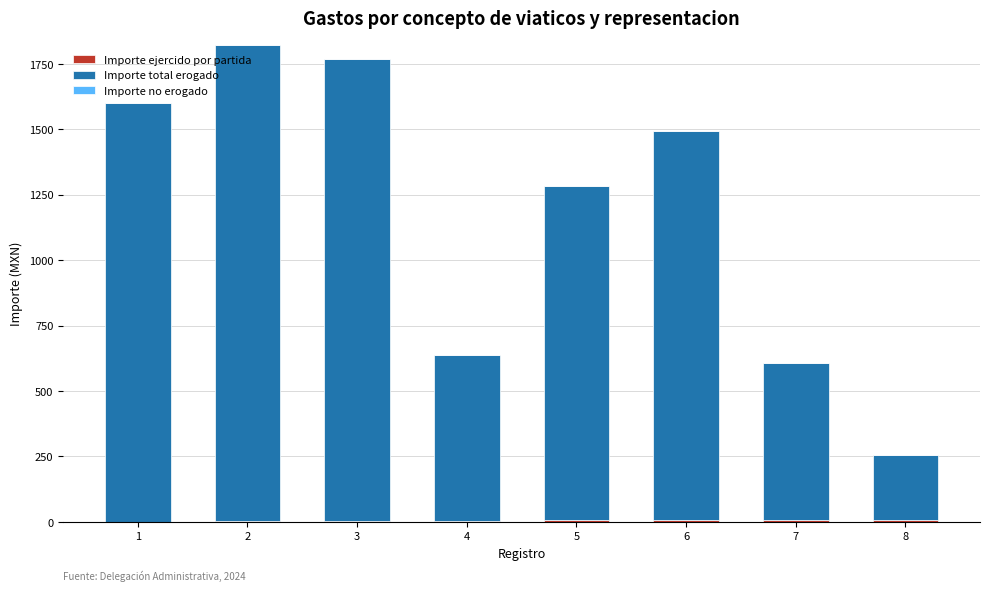

What is the minimum value for Importe ejercido por partida?

1.0